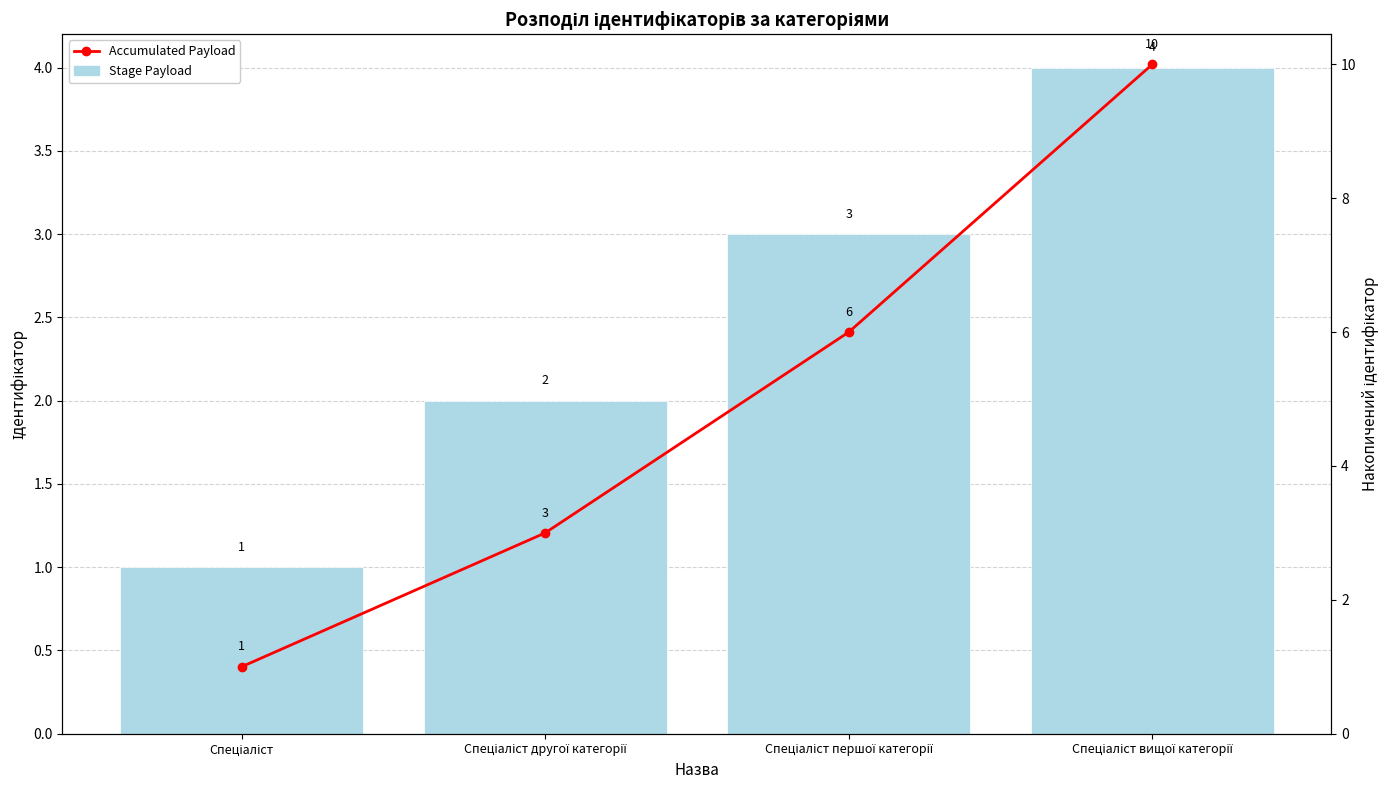

What is the label of the 1st bar from the left?

Спеціаліст